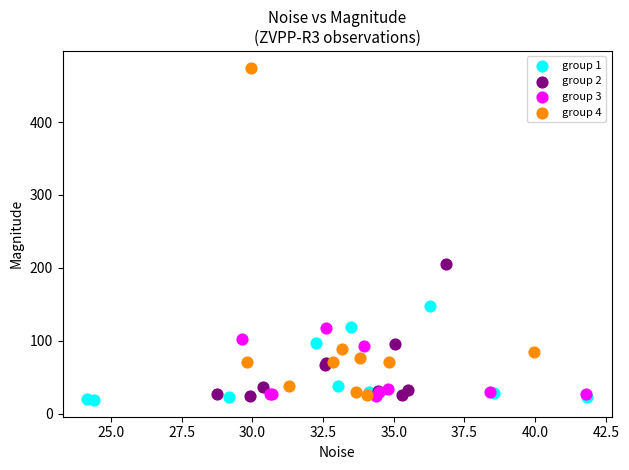

Which series has the widest spread of Y values?

group 4